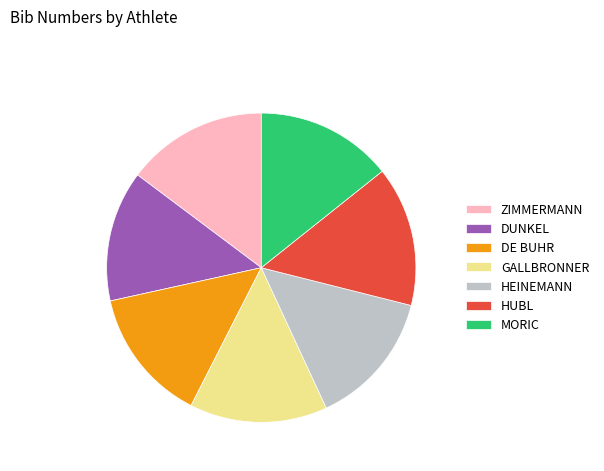

Combined, do DUNKEL and GALLBRONNER account for over 50%?

No